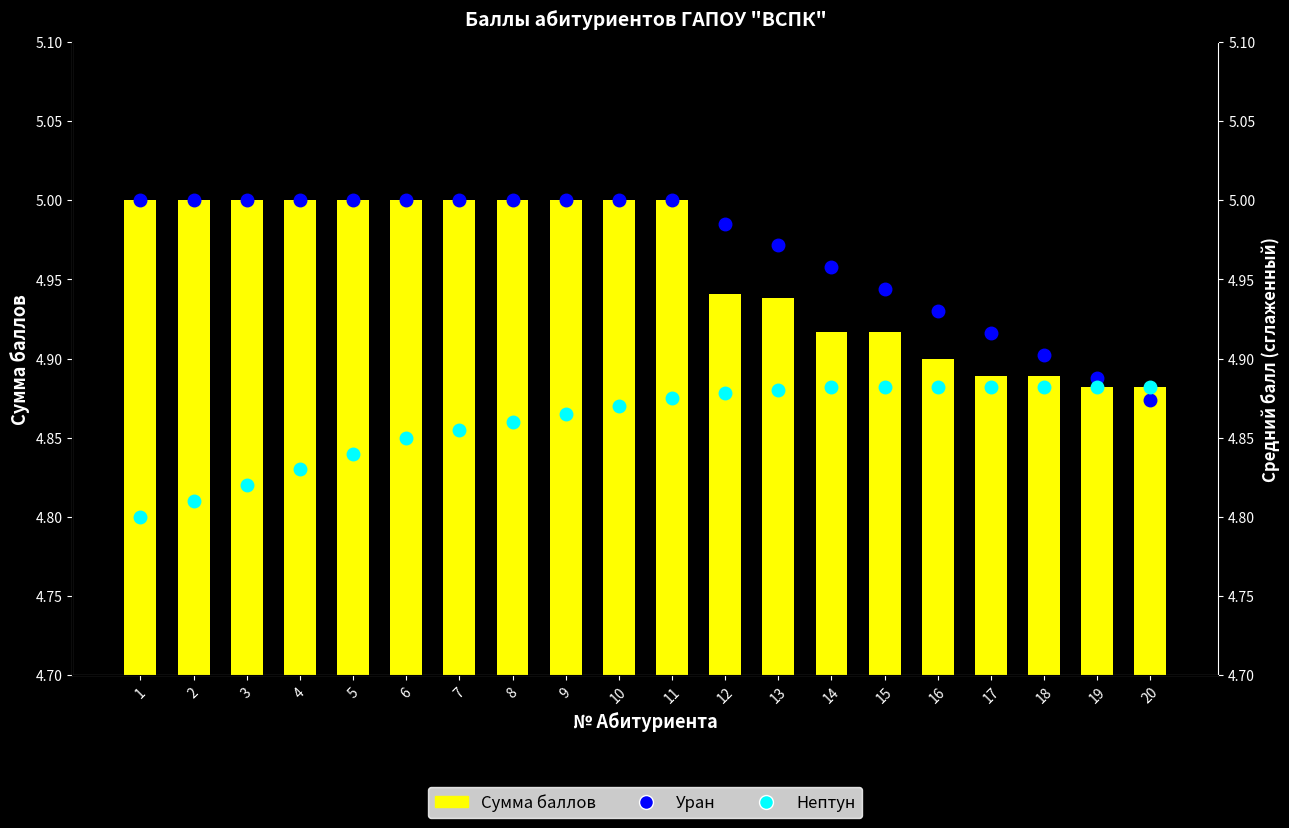

Reading left to right, what are all the values shown in this chart?

Сумма баллов: 5.0	5.0	5.0	5.0	5.0	5.0	5.0	5.0	5.0	5.0	5.0	4.9	4.9	4.9	4.9	4.9	4.9	4.9	4.9	4.9
Уран: 5.0	5.0	5.0	5.0	5.0	5.0	5.0	5.0	5.0	5.0	5.0	5.0	5.0	5.0	4.9	4.9	4.9	4.9	4.9	4.9
Нептун: 4.8	4.8	4.8	4.8	4.8	4.8	4.9	4.9	4.9	4.9	4.9	4.9	4.9	4.9	4.9	4.9	4.9	4.9	4.9	4.9